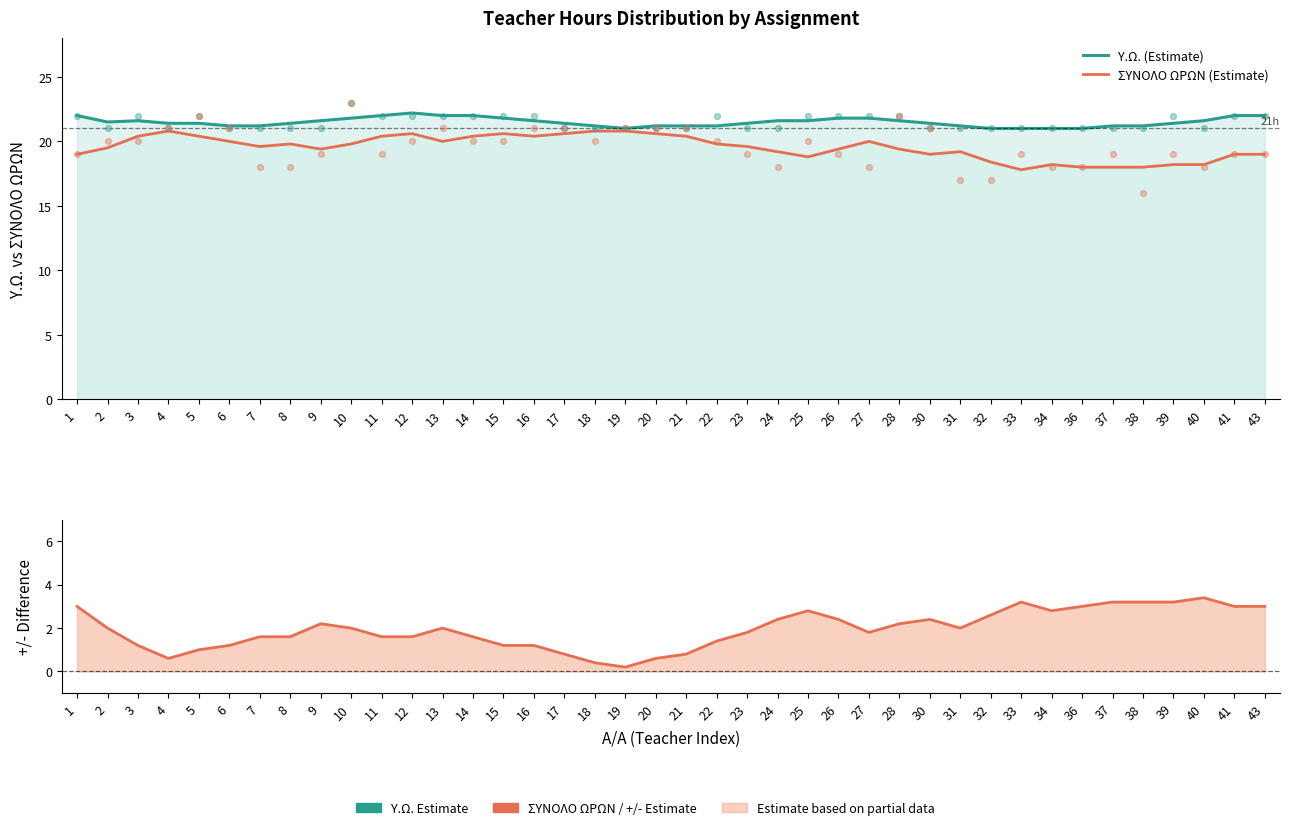

Which series reaches the maximum Y coordinate?

Υ.Ω. (Estimate)